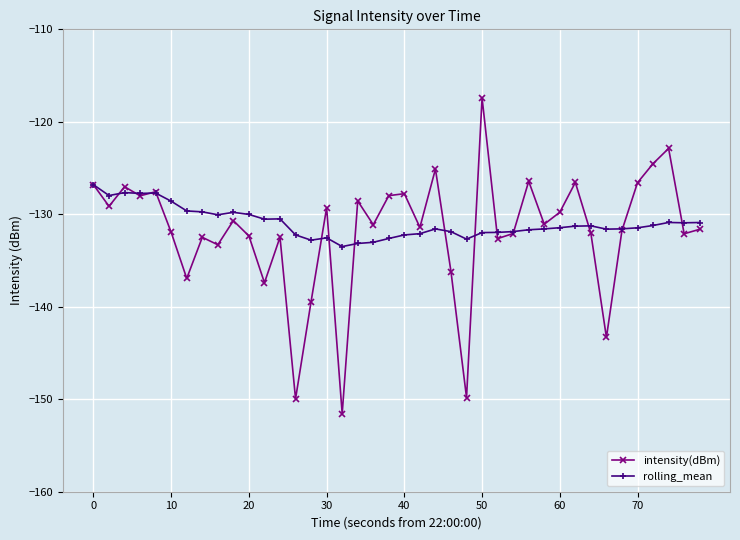

What is the value of the rolling_mean point at the 3rd from the left?

-127.7